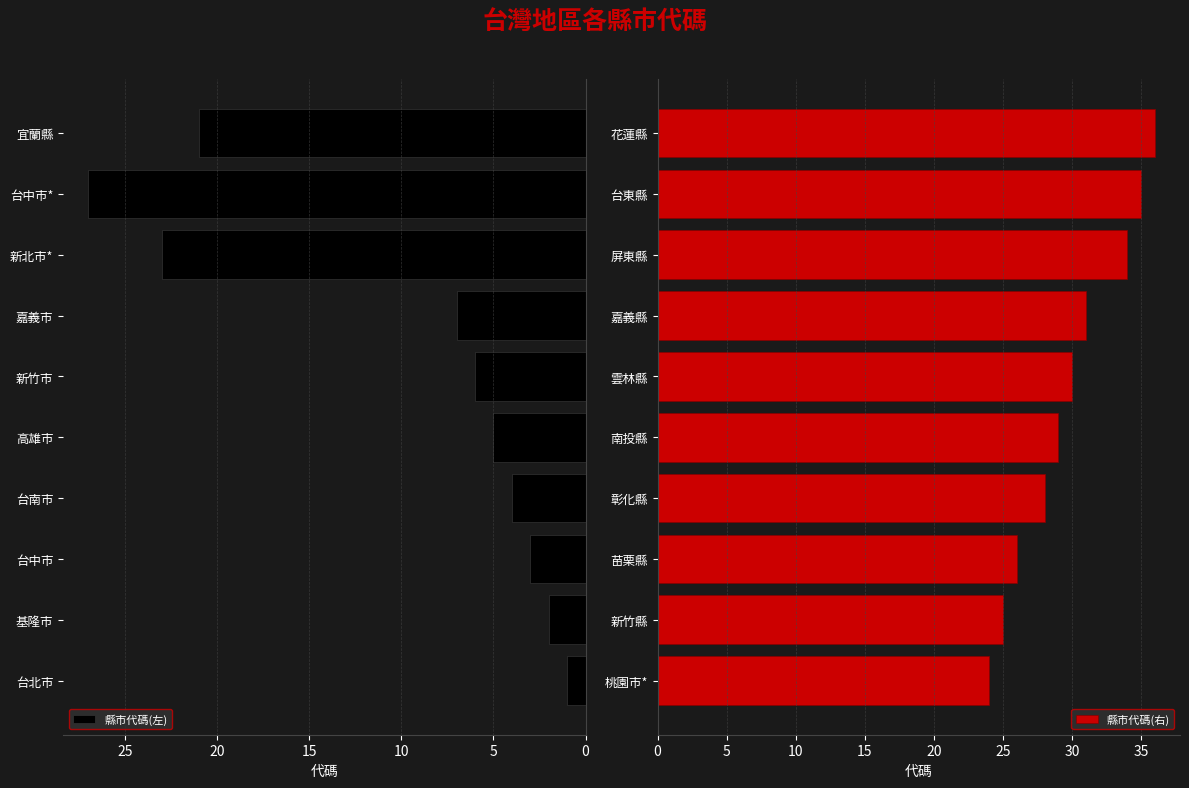

The 縣市代碼(右) series shows 11 at 15. True or false?

False